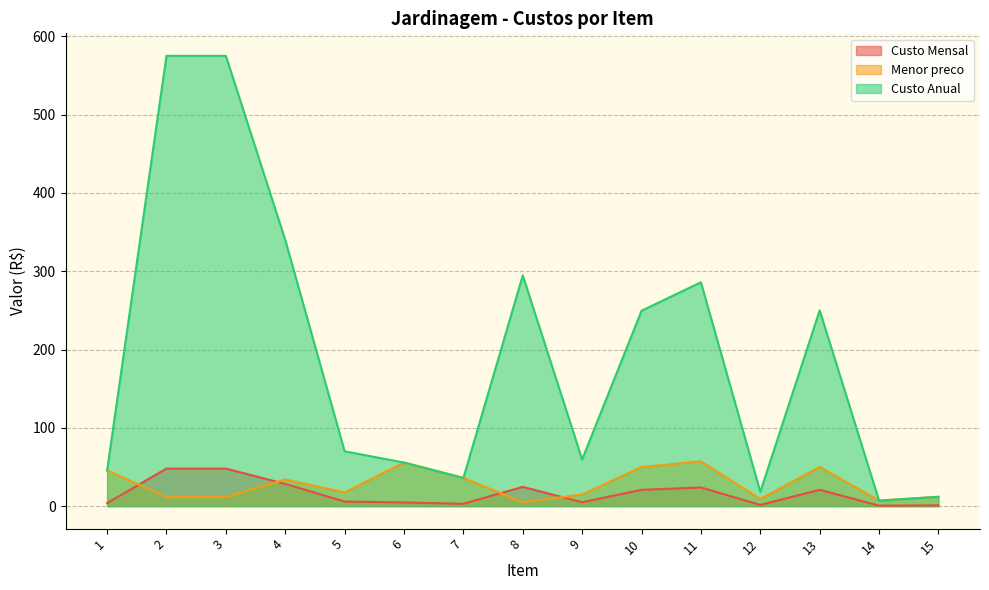

Reading left to right, transcribe all the data shown in this chart.

Custo Mensal: 1=3.8	2=47.9	3=47.9	4=28.3	5=5.8	6=4.6	7=3.0	8=24.6	9=5.0	10=20.8	11=23.8	12=1.5	13=20.8	14=0.6	15=1.0
Menor preco: 1=45.6	2=11.5	3=11.5	4=34.0	5=17.5	6=55.6	7=36.0	8=4.9	9=14.9	10=49.9	11=57.2	12=9.1	13=50.0	14=7.0	15=11.9
Custo Anual: 1=45.6	2=575.0	3=575.0	4=339.9	5=70.0	6=55.6	7=36.0	8=294.6	9=59.6	10=249.5	11=285.9	12=18.2	13=250.0	14=7.0	15=11.9